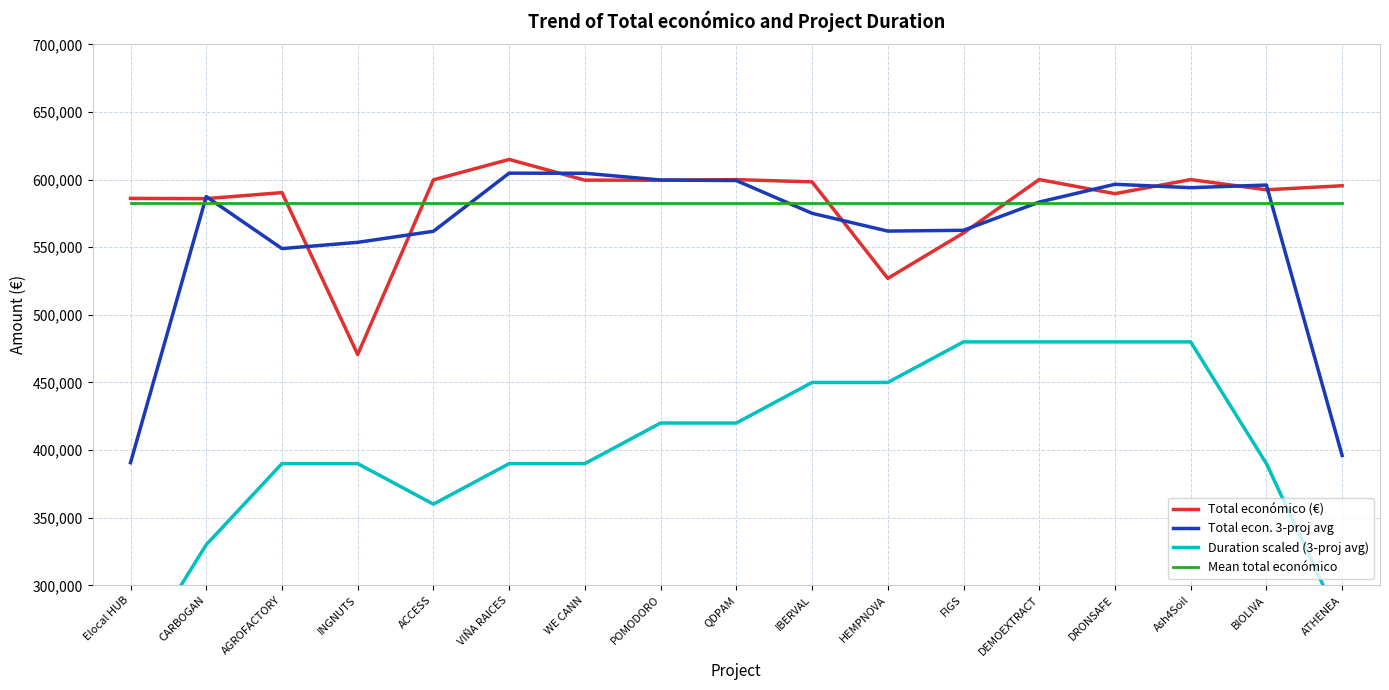

Reading left to right, transcribe all the data shown in this chart.

Total económico (€): 586120.0	585914.0	590382.0	470675.0	599779.0	614907.0	599584.0	599540.0	599986.0	598303.0	526962.0	560529.0	600043.0	589584.0	600000.0	592475.0	595436.0
Total econ. 3-proj avg: 390678.0	587472.0	548990.3	553612.0	561787.0	604756.7	604677.0	599703.3	599276.3	575083.7	561931.3	562511.3	583385.3	596542.3	594019.7	595970.3	395970.3
Duration scaled (3-proj avg): 240000.0	330000.0	390000.0	390000.0	360000.0	390000.0	390000.0	420000.0	420000.0	450000.0	450000.0	480000.0	480000.0	480000.0	480000.0	390000.0	270000.0
Mean total económico: 582954.1	582954.1	582954.1	582954.1	582954.1	582954.1	582954.1	582954.1	582954.1	582954.1	582954.1	582954.1	582954.1	582954.1	582954.1	582954.1	582954.1